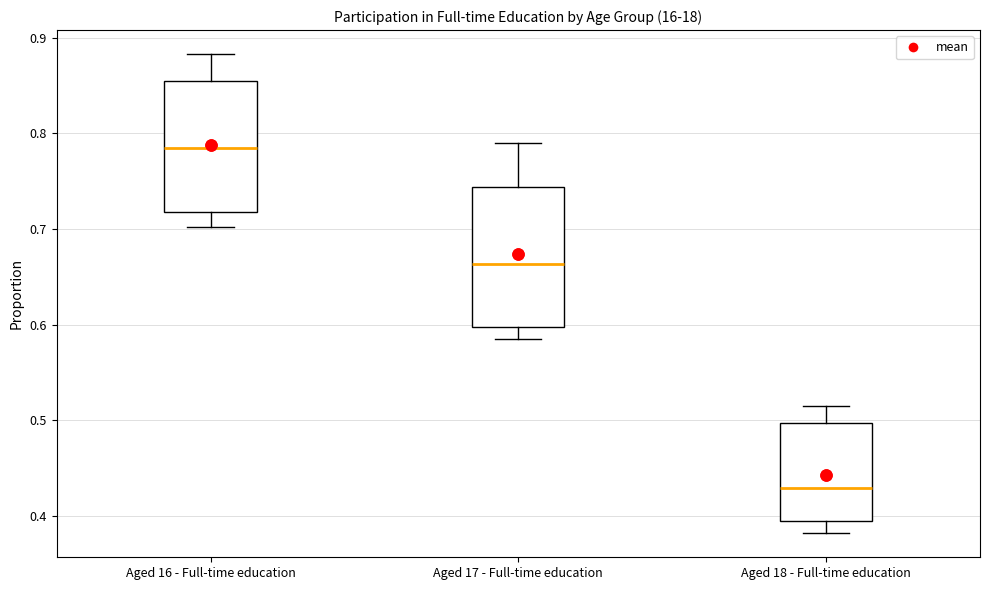

Where does the upper whisker of the box for Aged 18 - Full-time education end on the y-axis? The values are not printed on the chart, so give them approximately, as read against the axis.

0.52